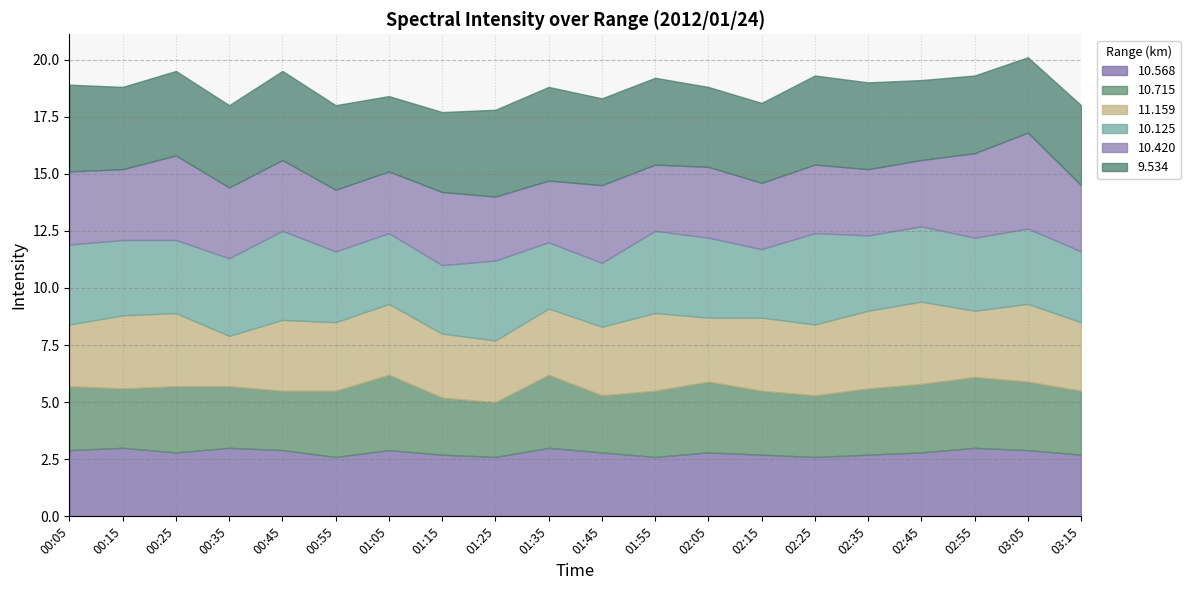

Where is the first local minimum for 10.568?

00:25